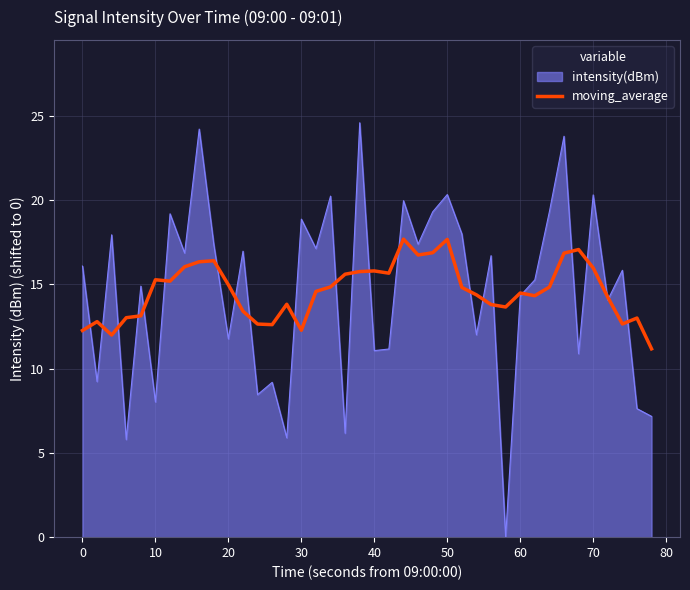

Does the chart display data point markers on the line(s)?

No